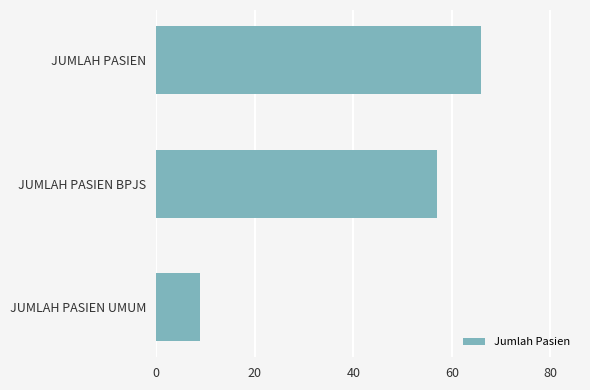

What is the average value?

44